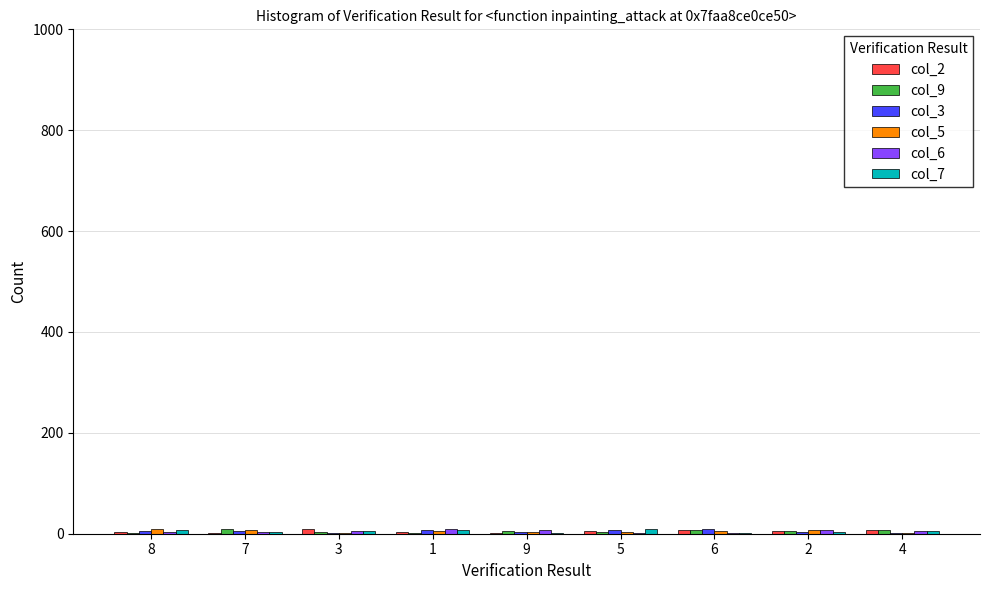

Count the number of categories in the chart.

9